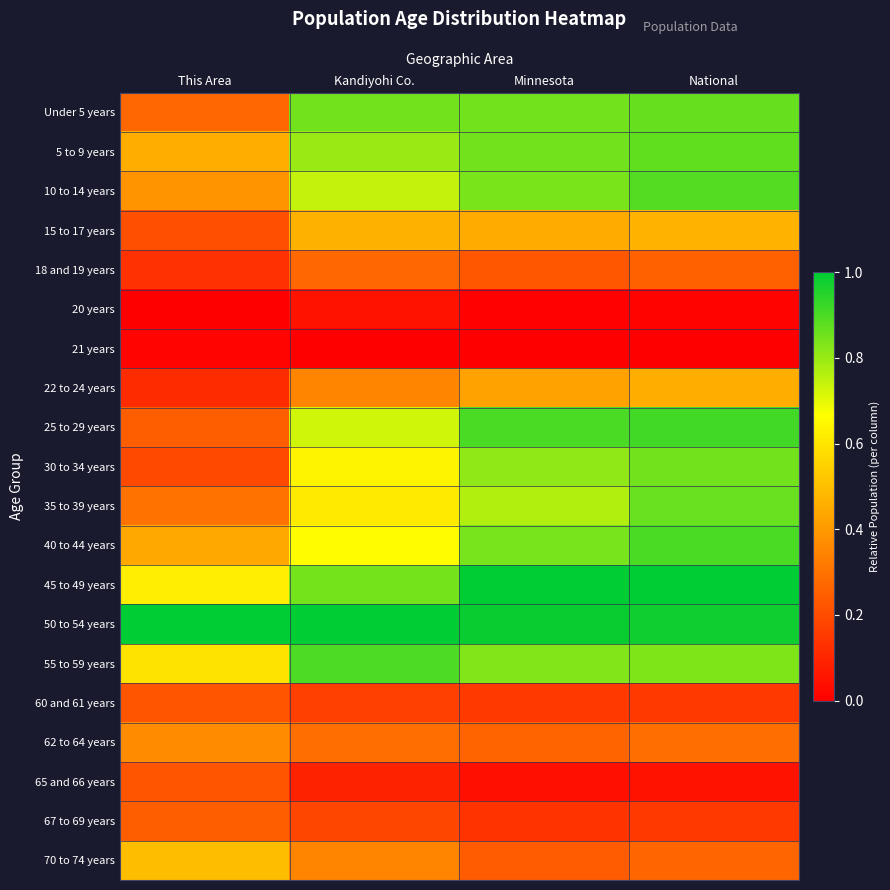

Reading right to left, what are all the values shown in this chart?

Under 5 years: National=0.9	Minnesota=0.8	Kandiyohi Co.=0.8	This Area=0.3
5 to 9 years: National=0.9	Minnesota=0.8	Kandiyohi Co.=0.8	This Area=0.5
10 to 14 years: National=0.9	Minnesota=0.8	Kandiyohi Co.=0.7	This Area=0.4
15 to 17 years: National=0.5	Minnesota=0.4	Kandiyohi Co.=0.5	This Area=0.2
18 and 19 years: National=0.3	Minnesota=0.2	Kandiyohi Co.=0.3	This Area=0.1
20 years: National=0.0	Minnesota=0.0	Kandiyohi Co.=0.0	This Area=0.0
21 years: National=0.0	Minnesota=0.0	Kandiyohi Co.=0.0	This Area=0.0
22 to 24 years: National=0.5	Minnesota=0.4	Kandiyohi Co.=0.3	This Area=0.1
25 to 29 years: National=0.9	Minnesota=0.9	Kandiyohi Co.=0.7	This Area=0.2
30 to 34 years: National=0.9	Minnesota=0.8	Kandiyohi Co.=0.6	This Area=0.2
35 to 39 years: National=0.9	Minnesota=0.8	Kandiyohi Co.=0.6	This Area=0.3
40 to 44 years: National=0.9	Minnesota=0.8	Kandiyohi Co.=0.7	This Area=0.4
45 to 49 years: National=1.0	Minnesota=1.0	Kandiyohi Co.=0.8	This Area=0.6
50 to 54 years: National=1.0	Minnesota=1.0	Kandiyohi Co.=1.0	This Area=1.0
55 to 59 years: National=0.8	Minnesota=0.8	Kandiyohi Co.=0.9	This Area=0.6
60 and 61 years: National=0.2	Minnesota=0.1	Kandiyohi Co.=0.2	This Area=0.2
62 to 64 years: National=0.3	Minnesota=0.3	Kandiyohi Co.=0.3	This Area=0.4
65 and 66 years: National=0.1	Minnesota=0.0	Kandiyohi Co.=0.1	This Area=0.2
67 to 69 years: National=0.2	Minnesota=0.1	Kandiyohi Co.=0.2	This Area=0.2
70 to 74 years: National=0.3	Minnesota=0.2	Kandiyohi Co.=0.3	This Area=0.5